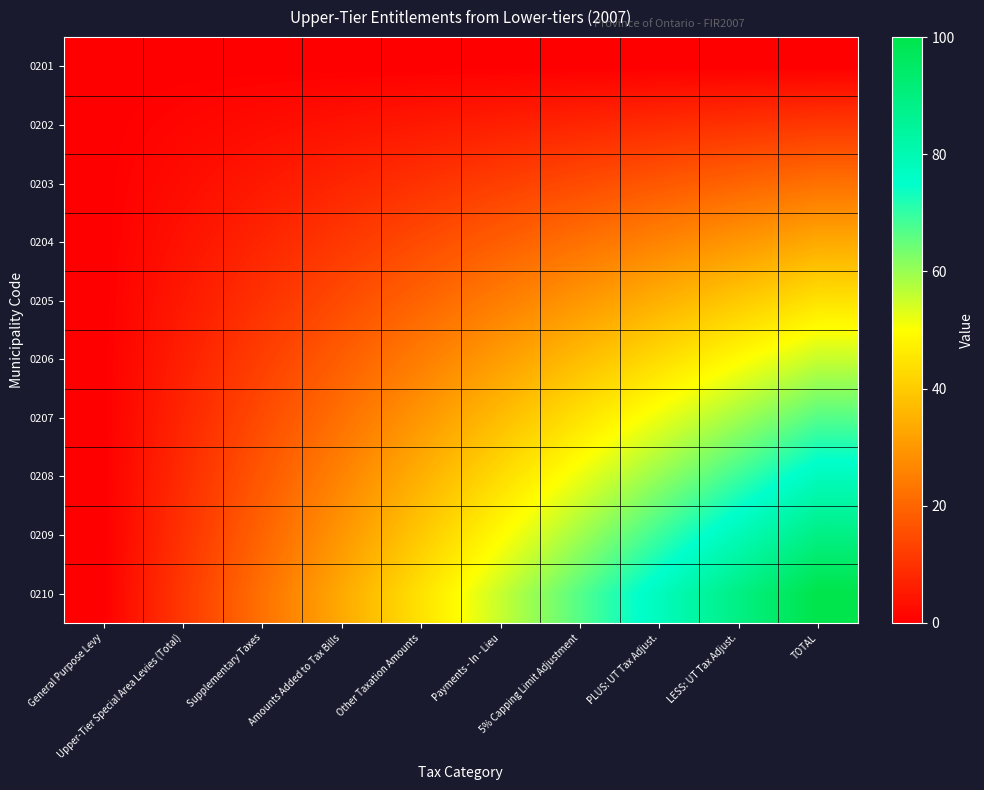

Rank the series at TOTAL from lowest to highest value.

0201, 0202, 0203, 0204, 0205, 0206, 0207, 0208, 0209, 0210